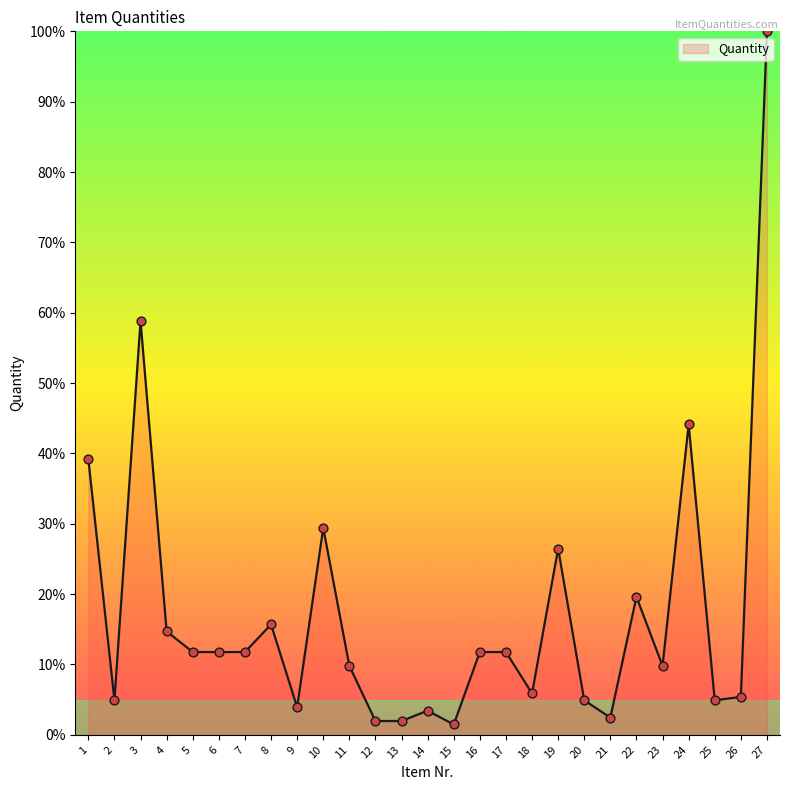

What is the change in value from 6 to 12?

-9.8